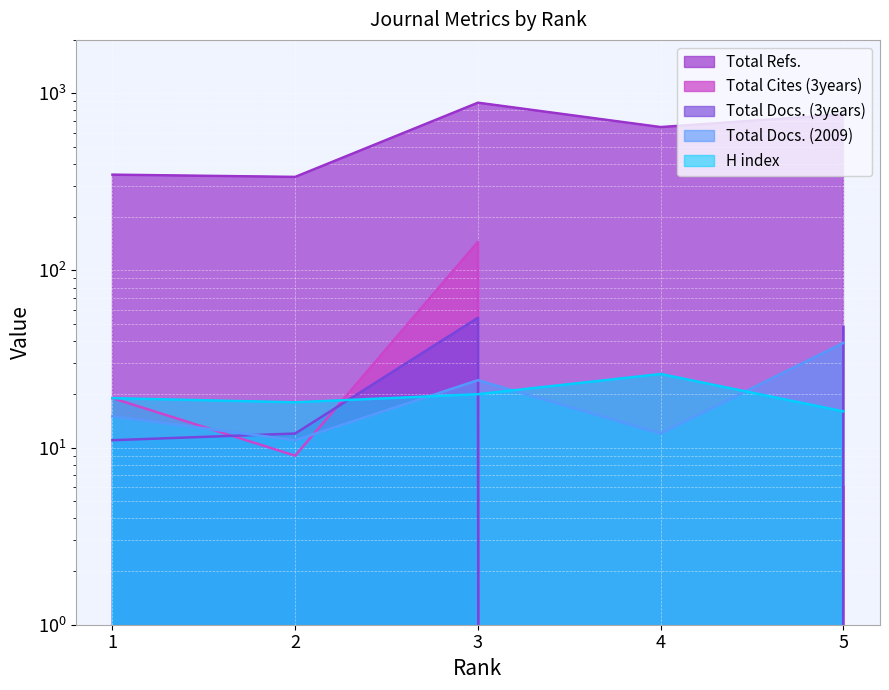

How many data points does each series have?

5